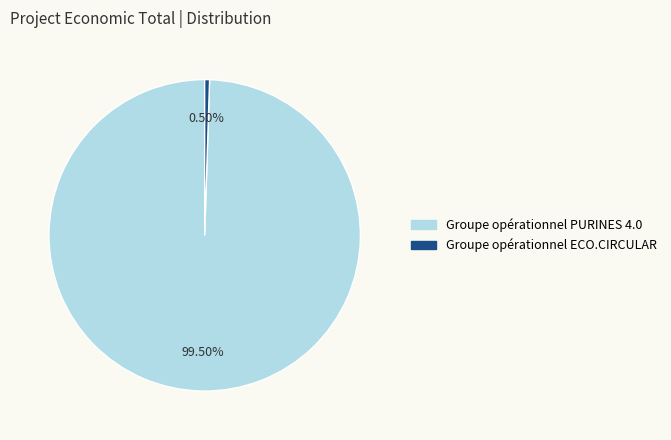

What is the smallest slice in the pie chart?

Groupe opérationnel ECO.CIRCULAR